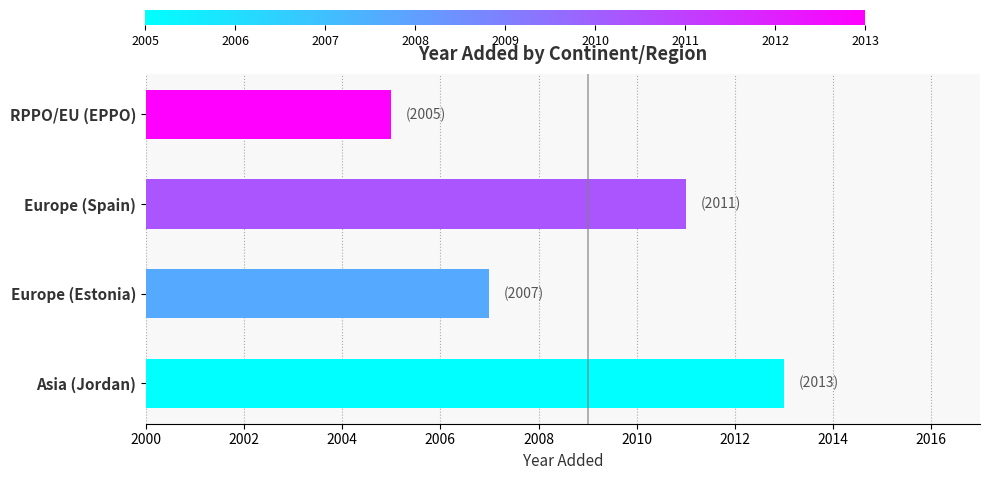

Which label corresponds to the smallest value in the chart?

RPPO/EU (EPPO)